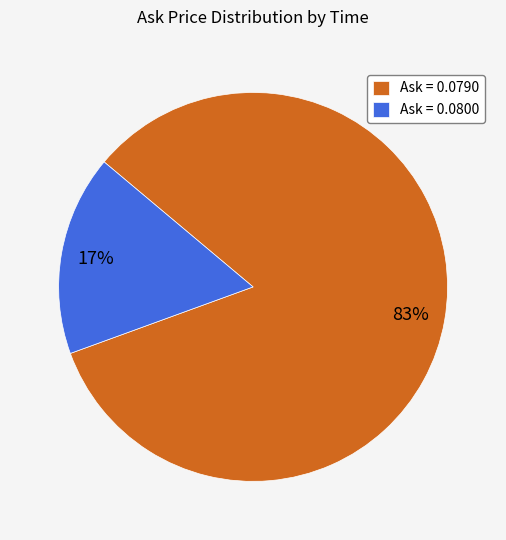

Count the number of slices in the pie.

2